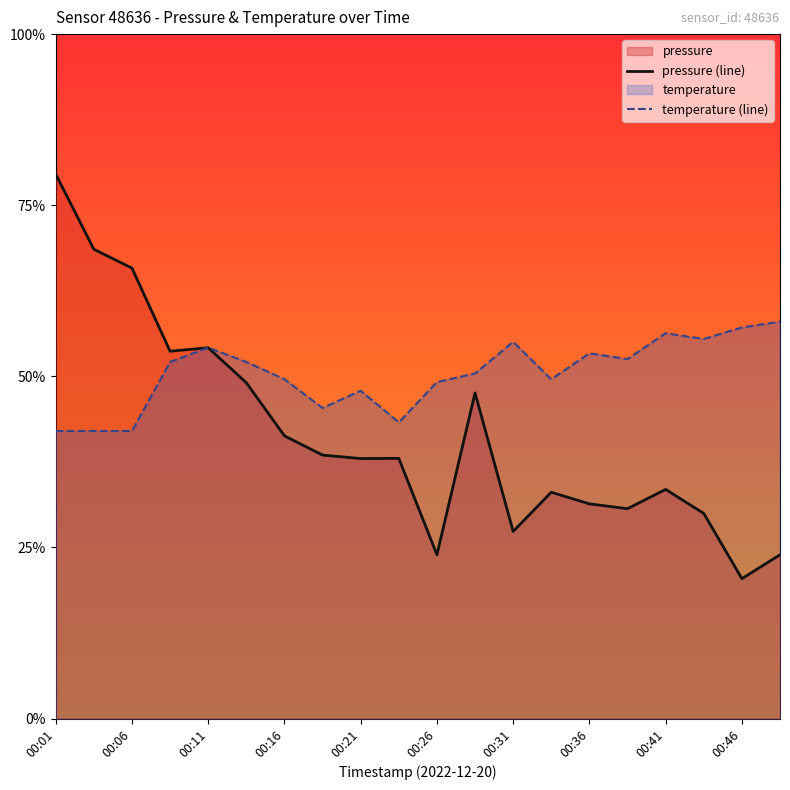

Reading right to left, what are all the values shown in this chart?

pressure (line): 0.2	0.2	0.3	0.3	0.3	0.3	0.3	0.3	0.5	0.2	0.4	0.4	0.4	0.4	0.5	0.5	0.5	0.7	0.7	0.8
temperature (line): 0.6	0.6	0.6	0.6	0.5	0.5	0.5	0.6	0.5	0.5	0.4	0.5	0.5	0.5	0.5	0.5	0.5	0.4	0.4	0.4